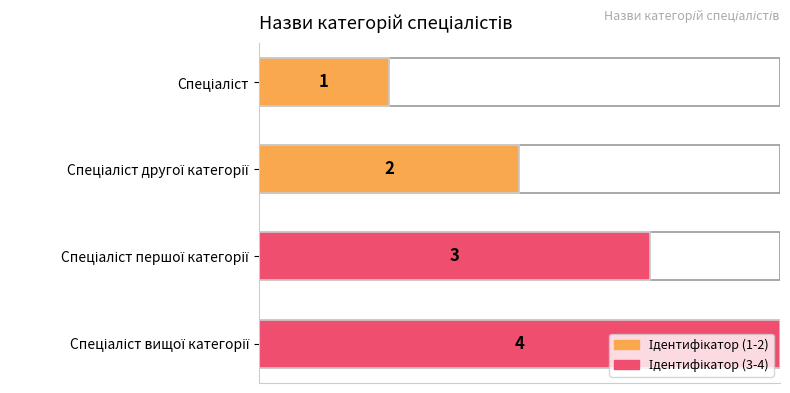

Reading left to right, extract all data points from this chart.

1	2	3	4